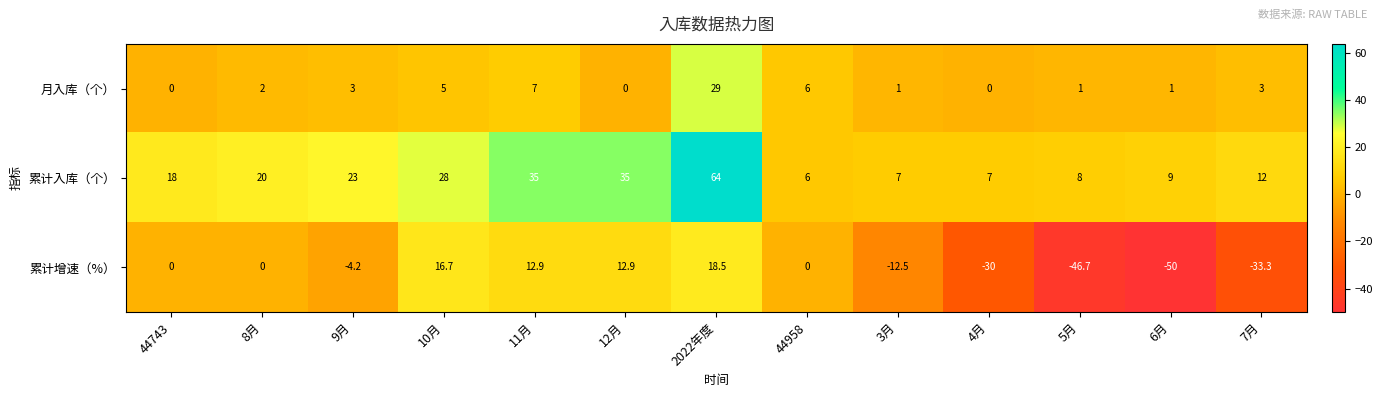

The 累计入库（个） series shows 18.0 at 44743. True or false?

True